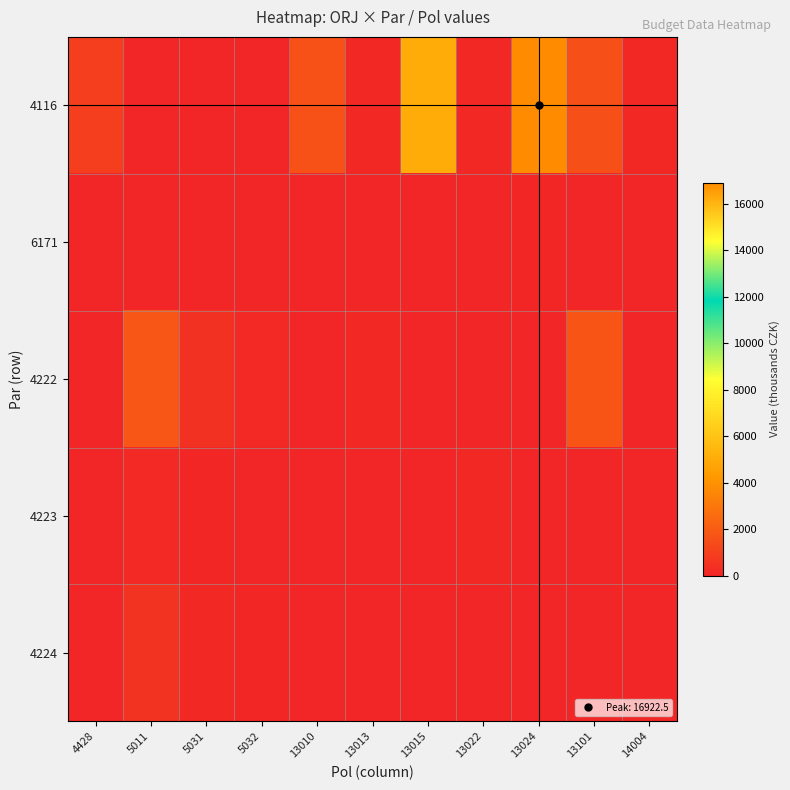

What is the difference between the highest and lowest values at 13013?

122.3